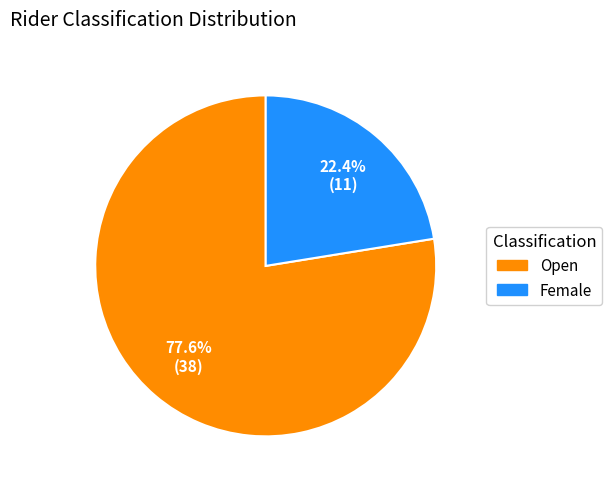

To the nearest percent, what percentage of the pie is Open?

78%